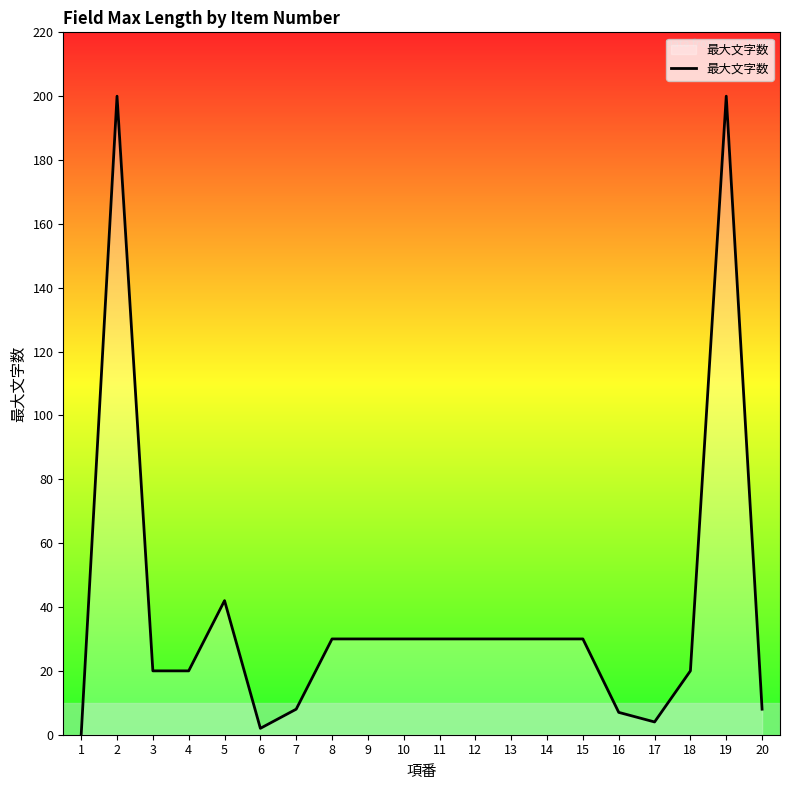

True or false: the data has more than 0 interior local peaks.

True